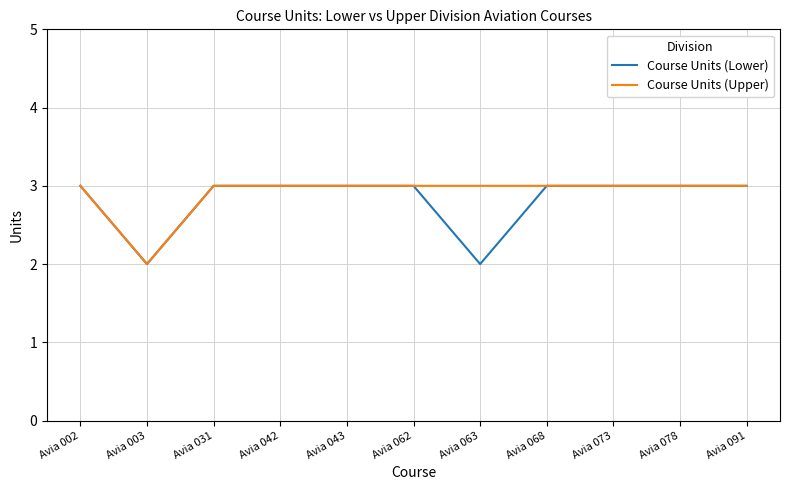

Reading left to right, extract all data points from this chart.

Course Units (Lower): 3	2	3	3	3	3	2	3	3	3	3
Course Units (Upper): 3	2	3	3	3	3	3	3	3	3	3